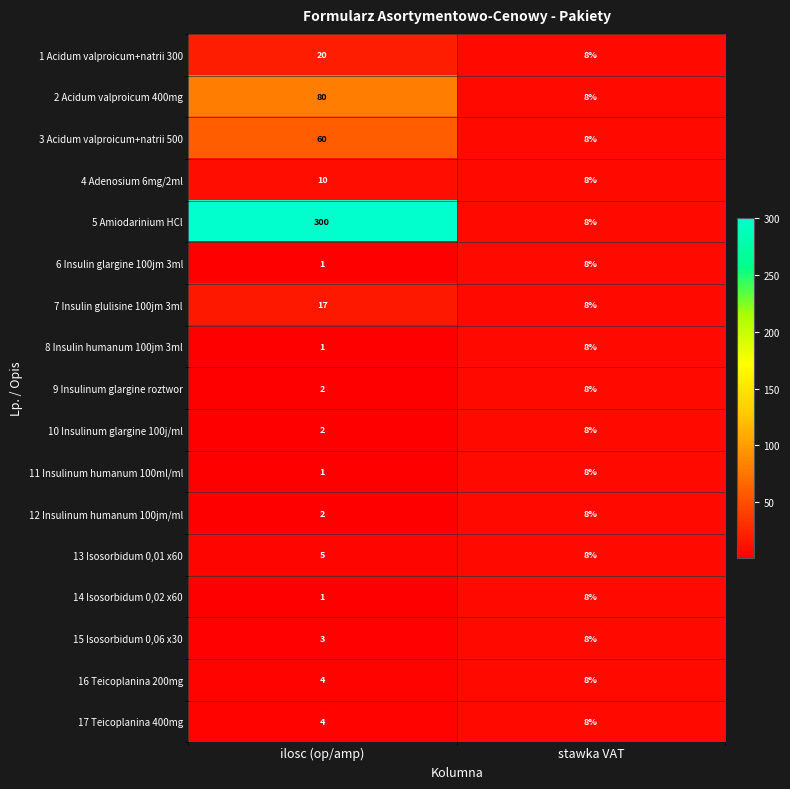

Is it true that 1 Acidum valproicum+natrii 300 equals 27 at ilosc (op/amp)?

False